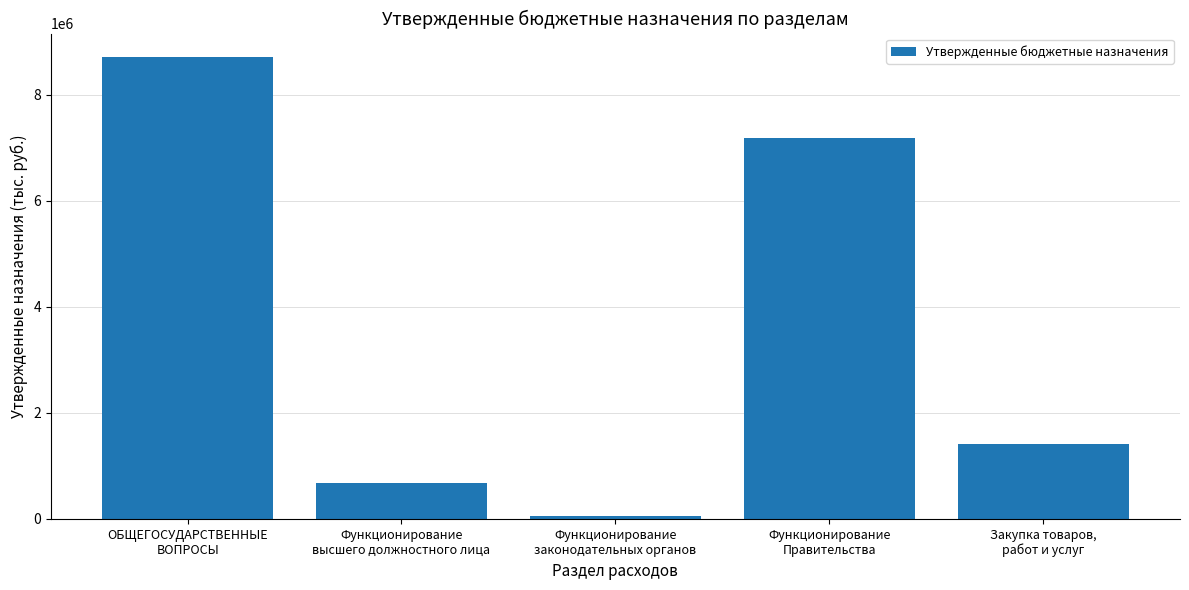

What is the label of the 5th bar from the left?

Закупка товаров,
работ и услуг